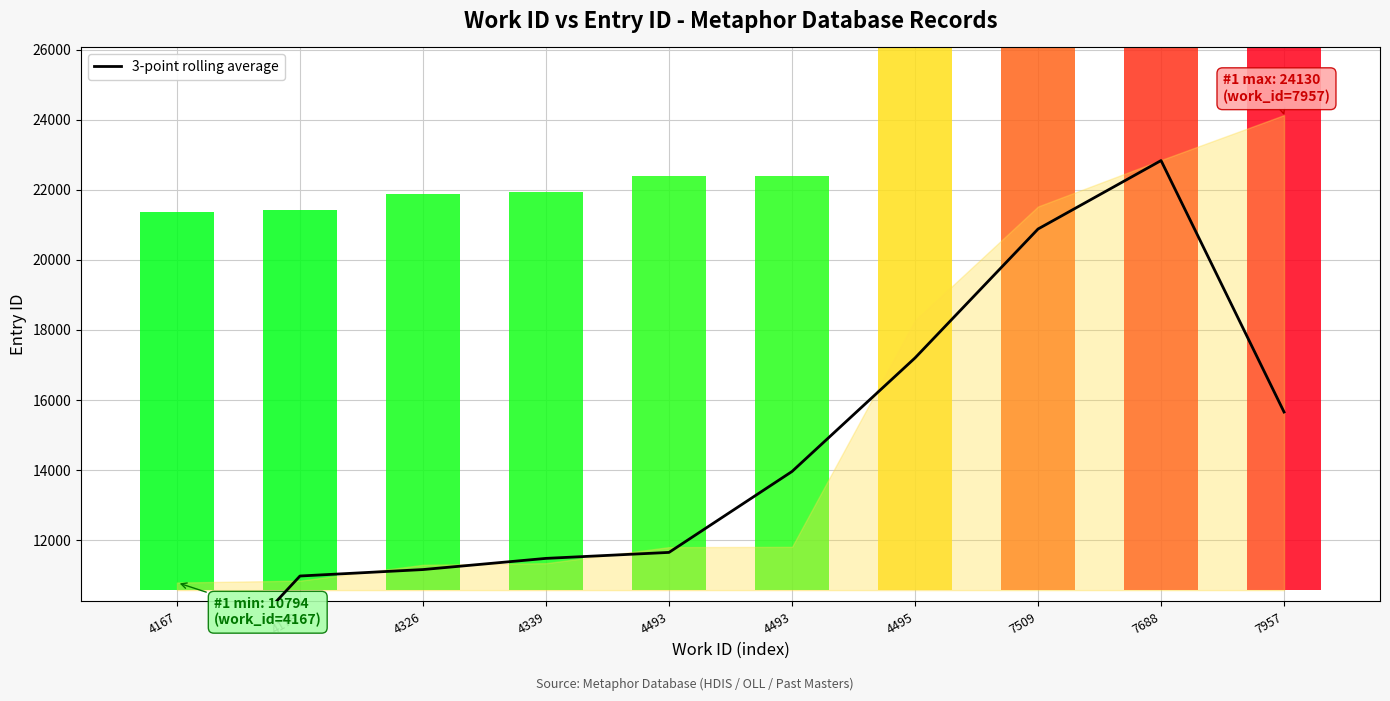

At which label is the value closest to 15023?

7957